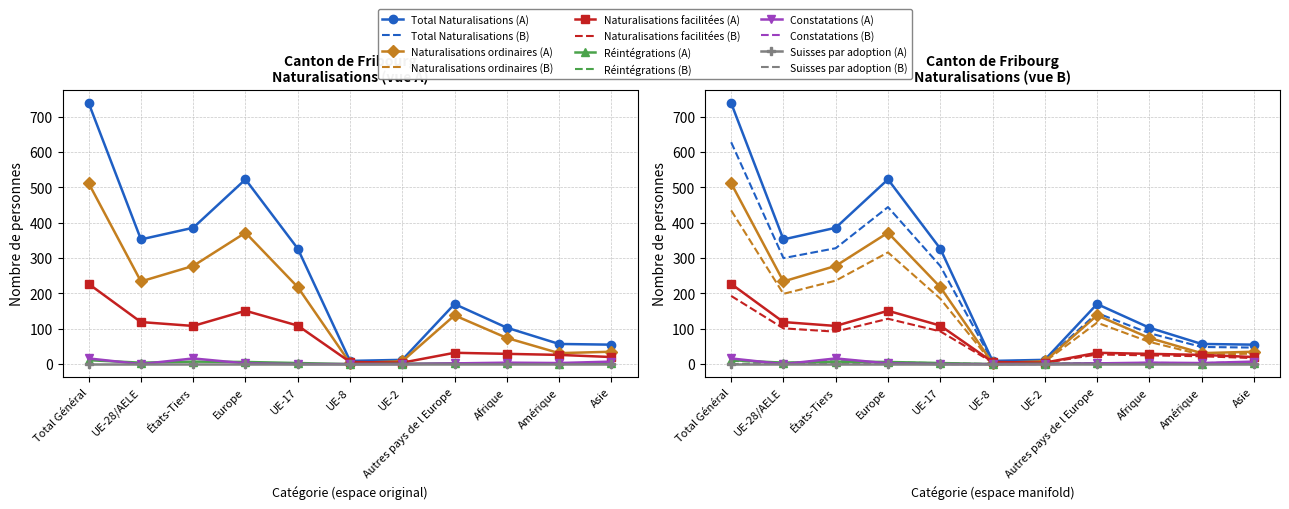

True or false: Constatations and Naturalisations facilitées intersect in this chart.

False